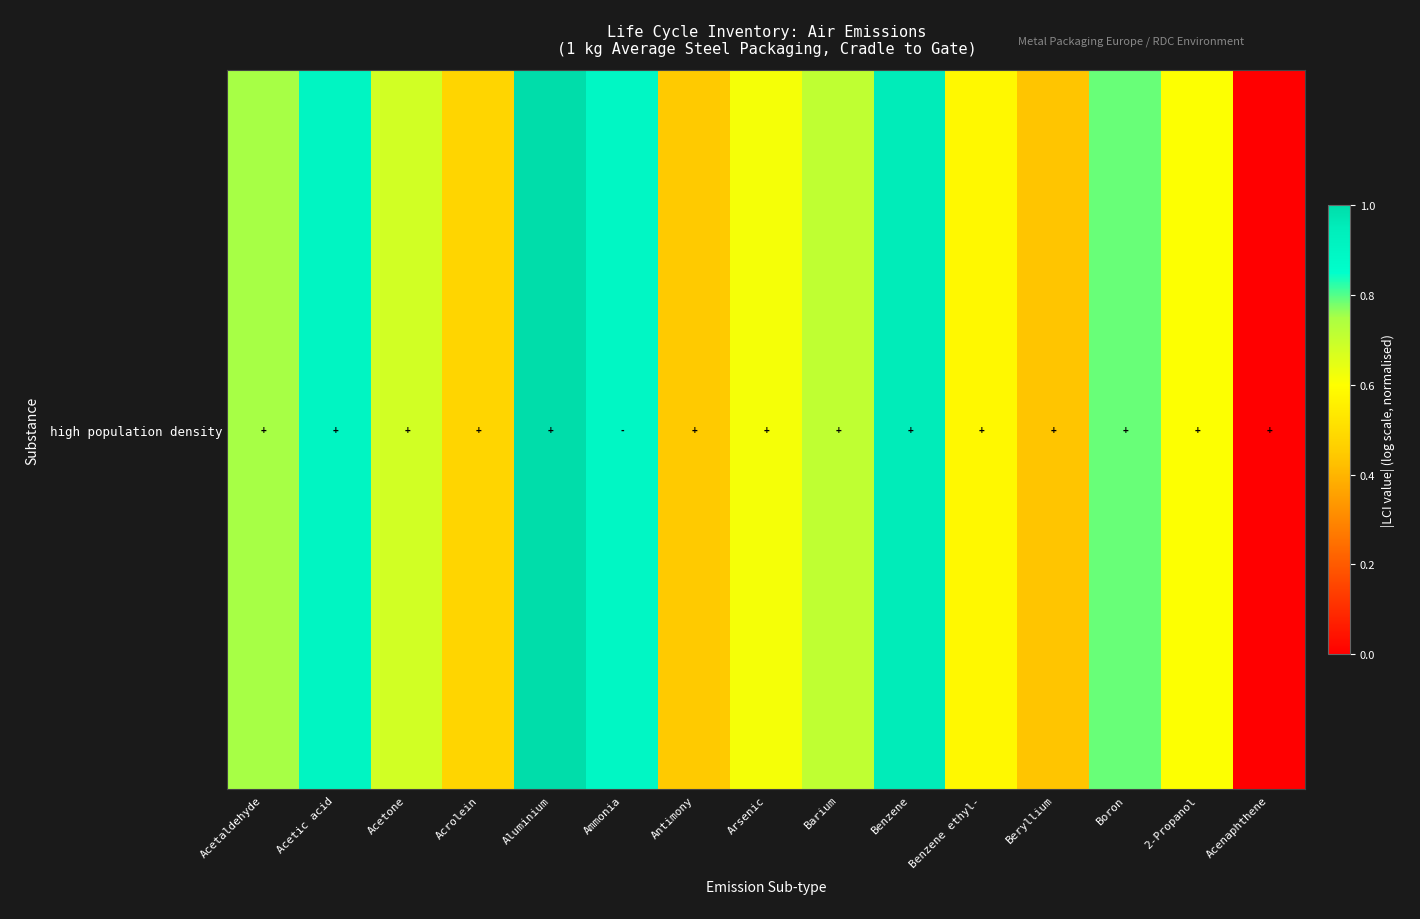

Count the number of data series in this chart.

1